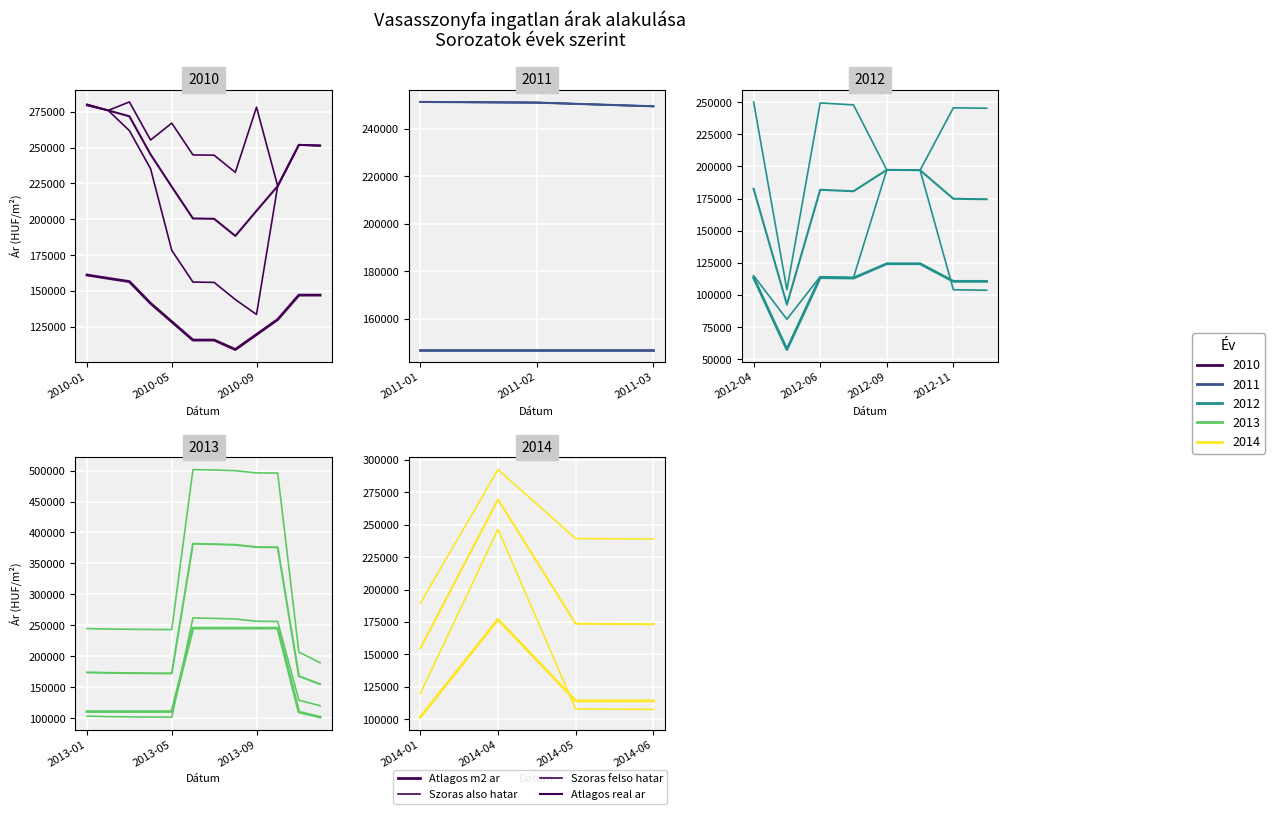

How many lines are shown in the chart?

4